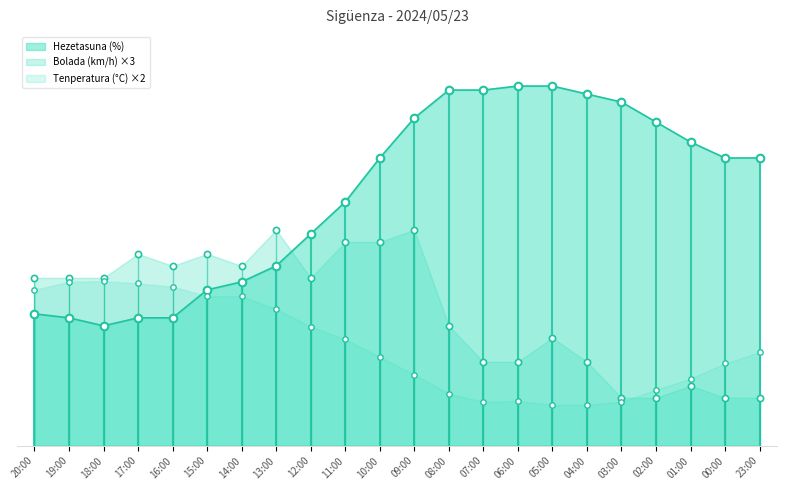

At which category is the sum across all series the highest?

09:00